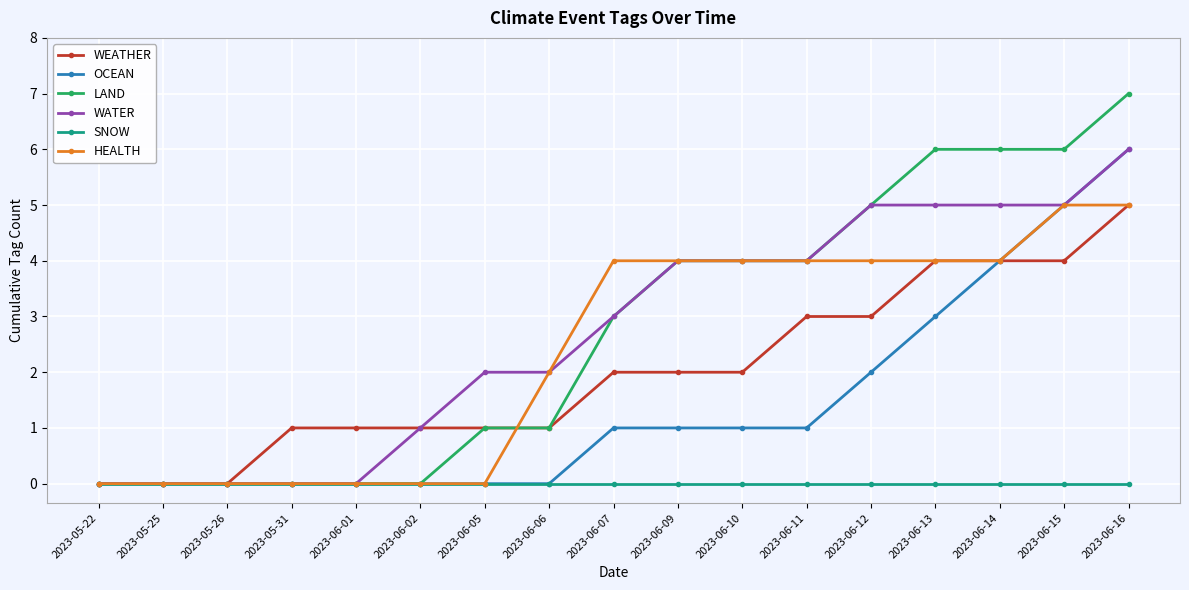

Is it true that OCEAN equals 4 at 2023-06-14?

True